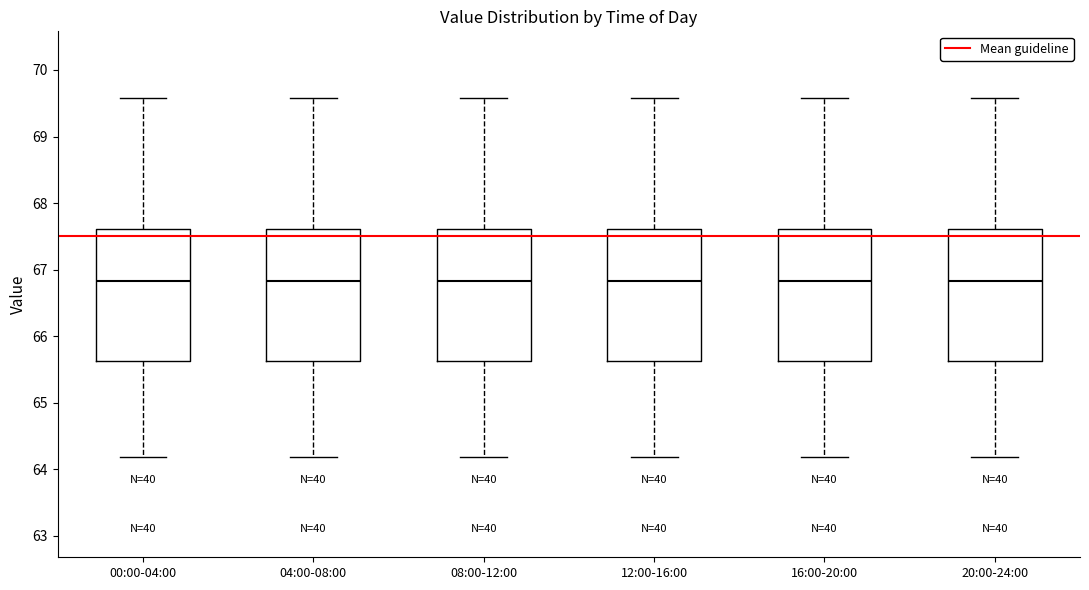

Reading left to right, read every box against the y-axis: the position of its median line, the range the box covers, and the ends of its whiskers. The values are not printed on the chart, so give them approximately, as read against the axis.

00:00-04:00: median 66.8, box 65.6 to 67.6, whiskers 64.2 to 69.6
04:00-08:00: median 66.8, box 65.6 to 67.6, whiskers 64.2 to 69.6
08:00-12:00: median 66.8, box 65.6 to 67.6, whiskers 64.2 to 69.6
12:00-16:00: median 66.8, box 65.6 to 67.6, whiskers 64.2 to 69.6
16:00-20:00: median 66.8, box 65.6 to 67.6, whiskers 64.2 to 69.6
20:00-24:00: median 66.8, box 65.6 to 67.6, whiskers 64.2 to 69.6